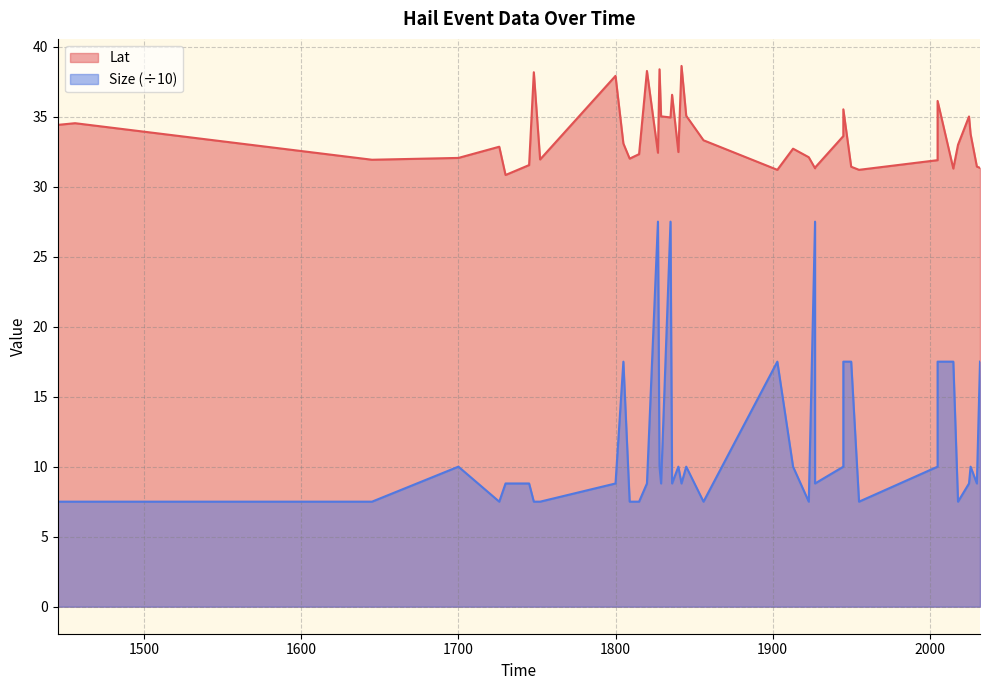

What are all the series names shown in the legend?

Lat, Size